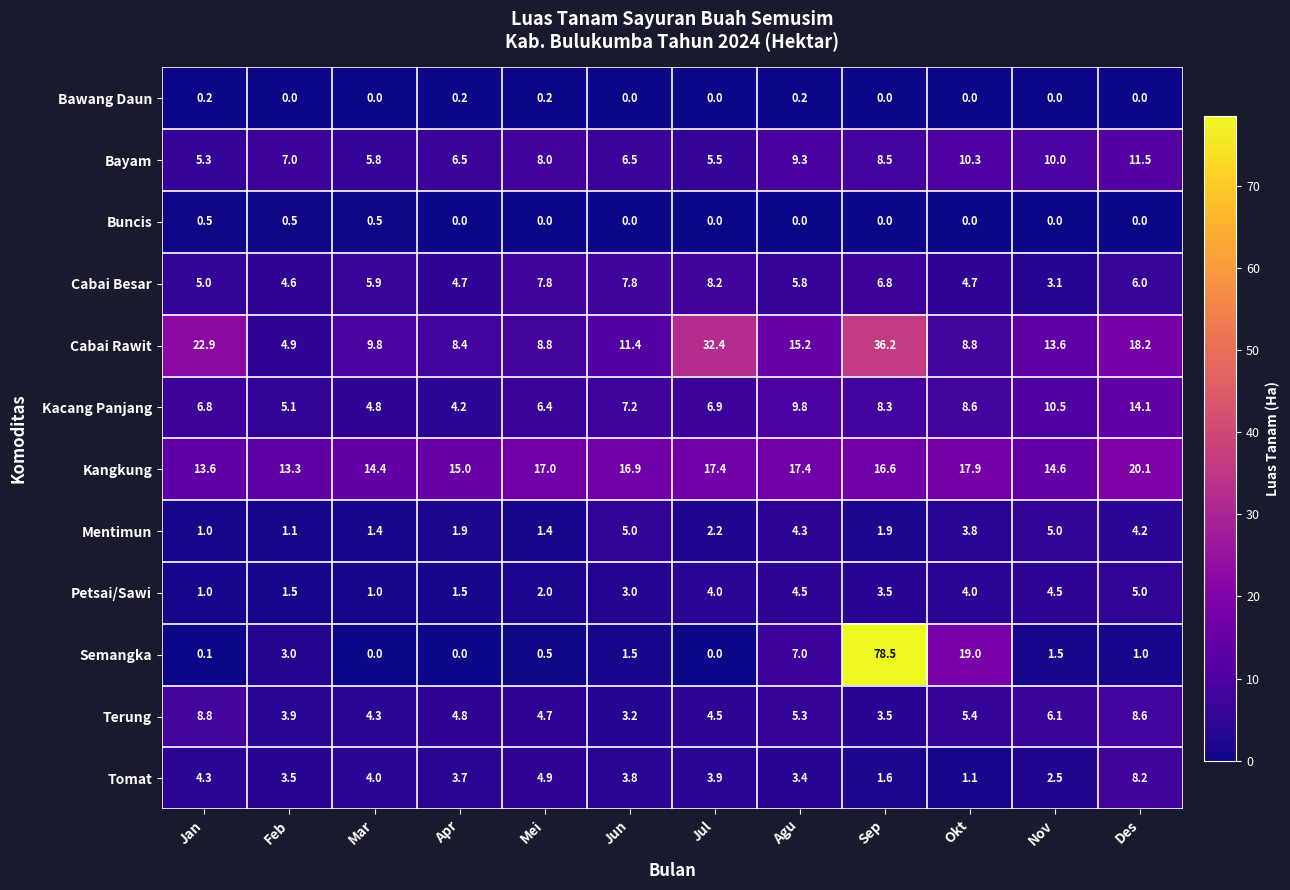

What is the average value of the Cabai Rawit series?

15.9